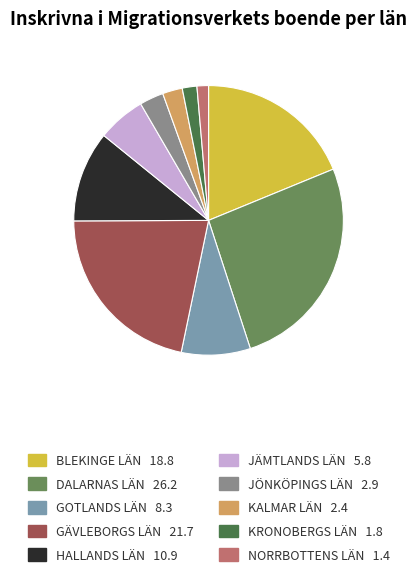

Count the number of slices in the pie.

10